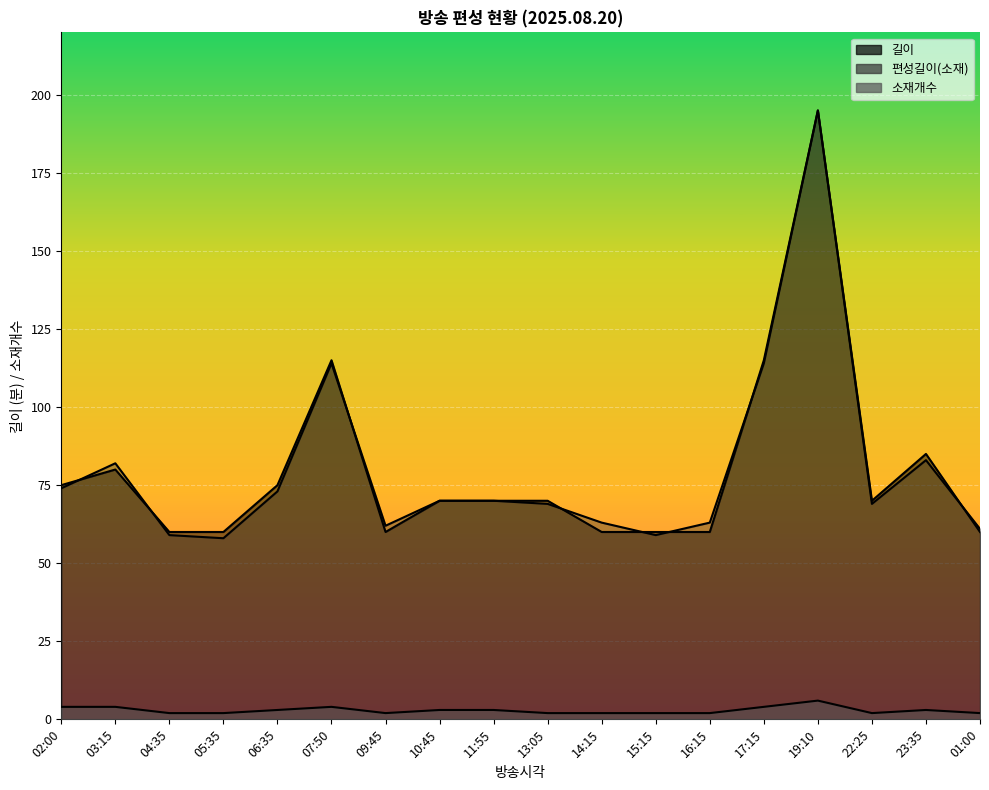

At which label does 편성길이(소재) reach its minimum?

05:35